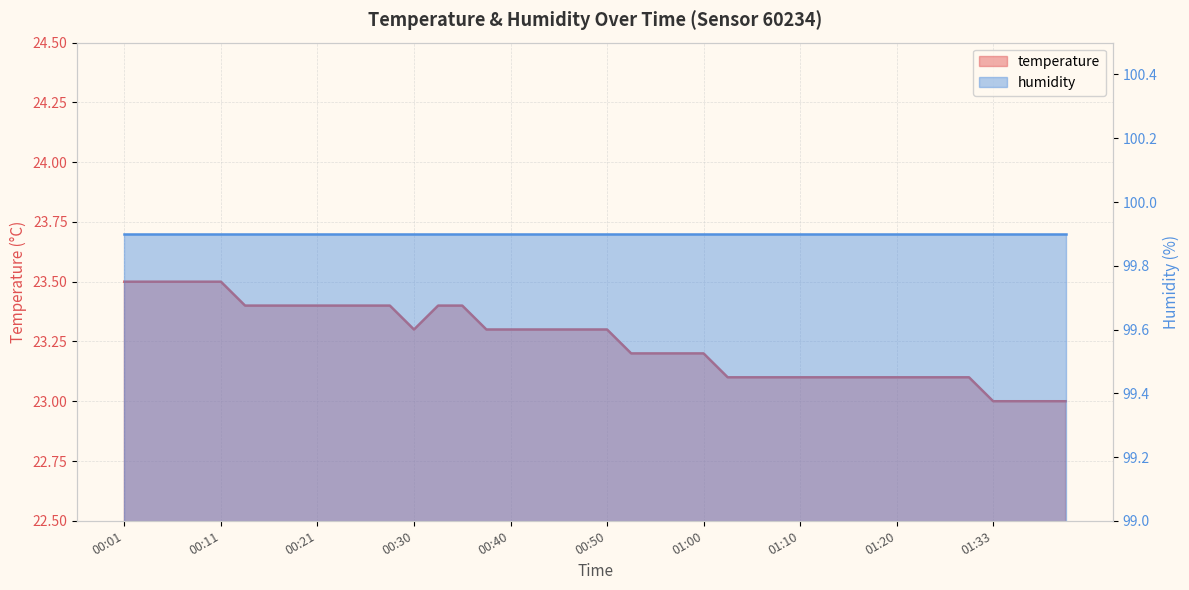

What is the ratio of the value at 01:30 to the value at 00:48?

1.0